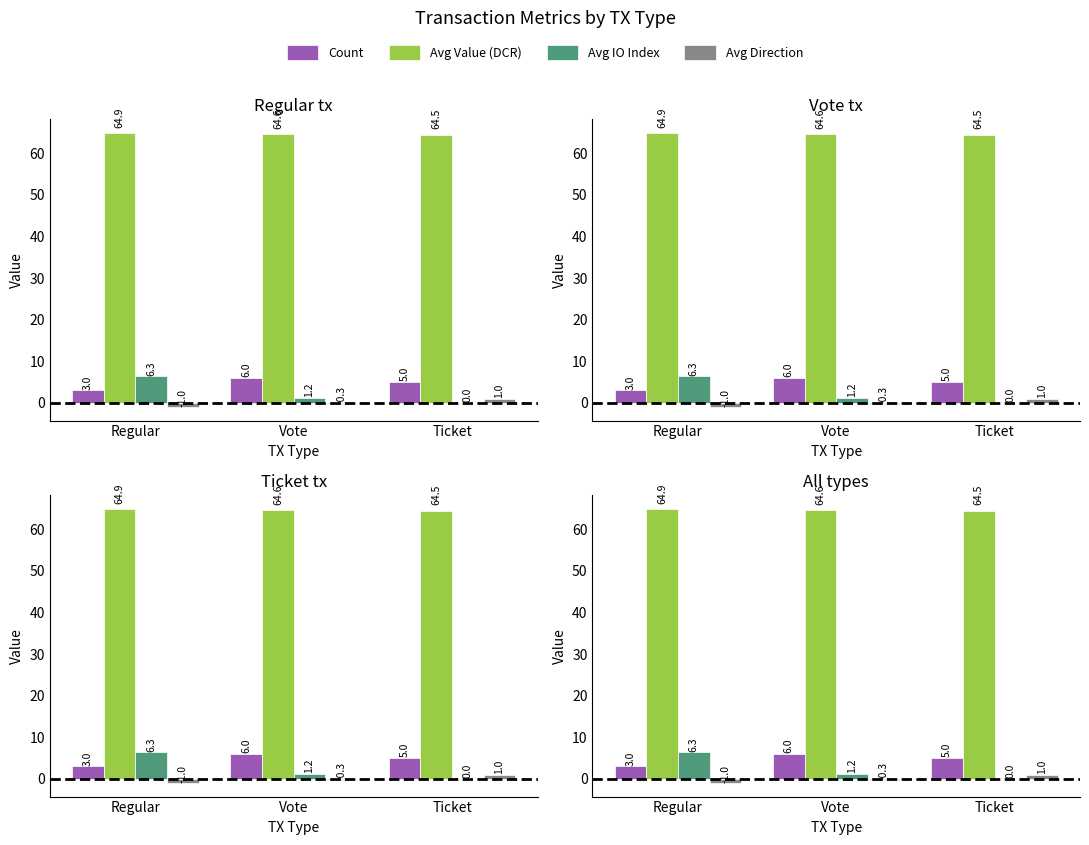

What is the approximate value of Avg Direction at Regular?

-1.0